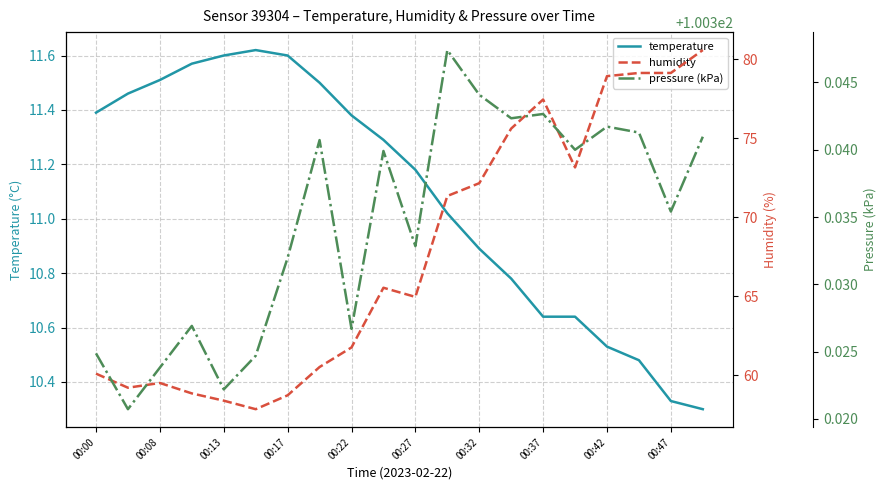

Is it true that temperature equals 4.7 at 00:42?

False